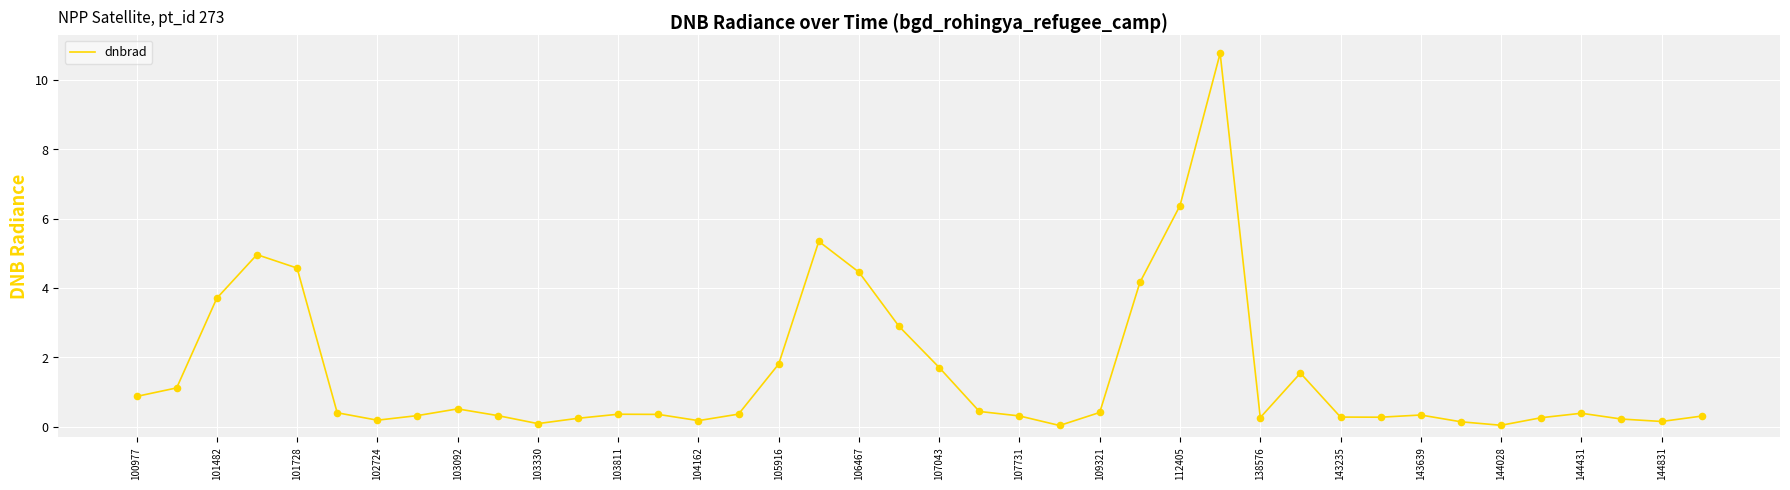

What is the difference between the maximum and minimum values?

10.7